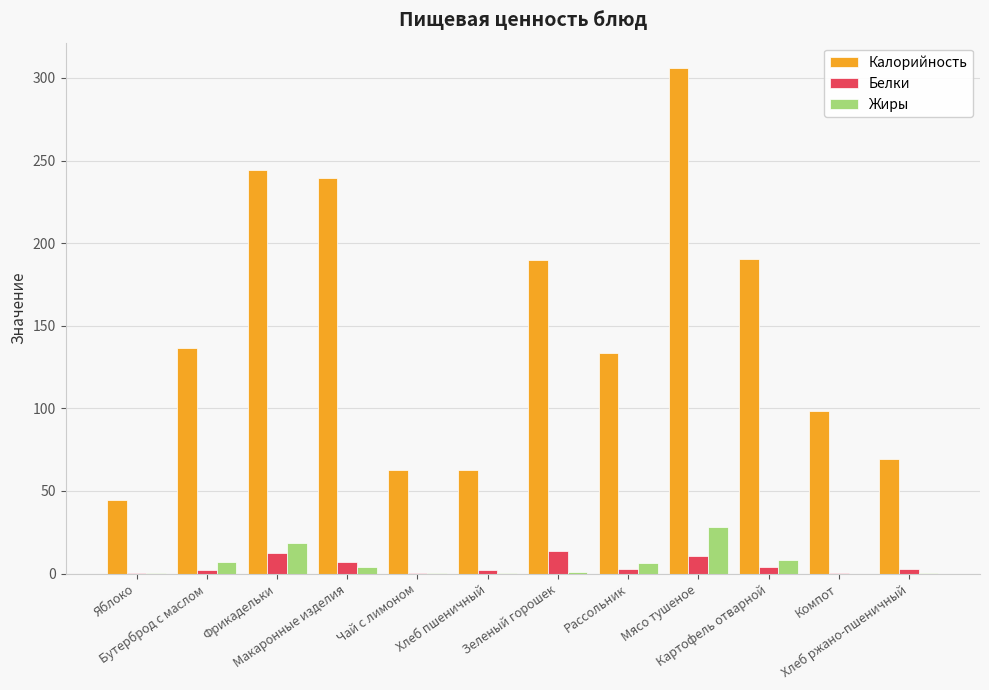

What is the sum of all Белки values?

57.4